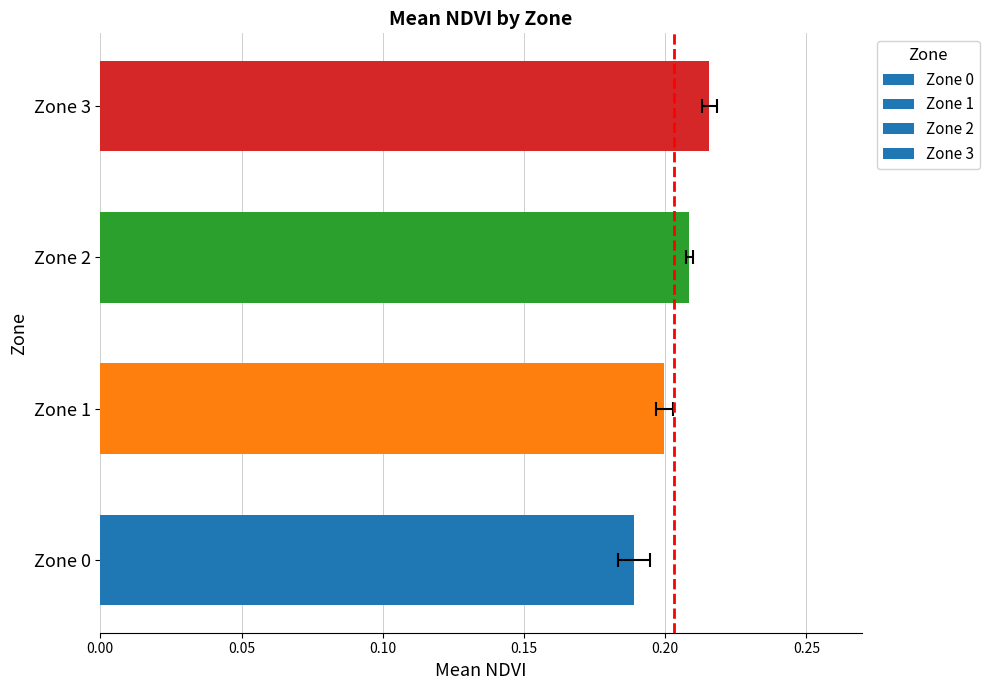

List the labels in order of value, largest first.

Zone 3, Zone 2, Zone 1, Zone 0